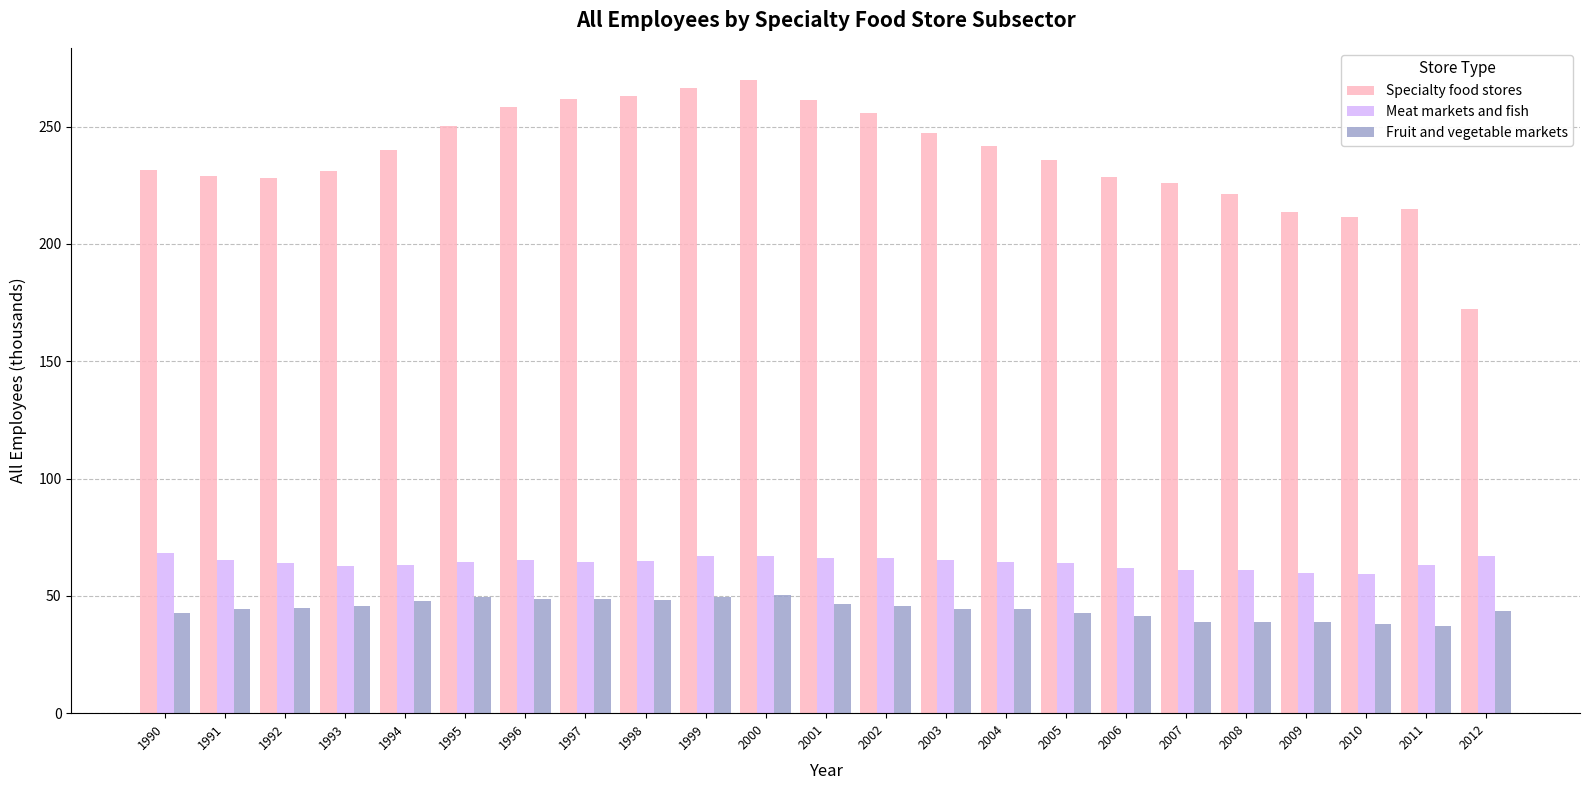

What is the difference between the Fruit and vegetable markets values at 2010 and 1994?

9.8